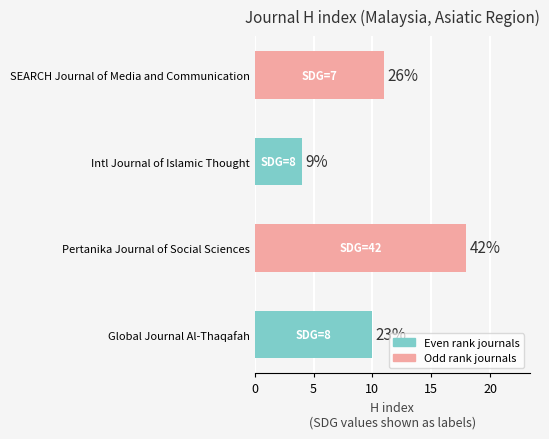

How many bars are there in total?

4